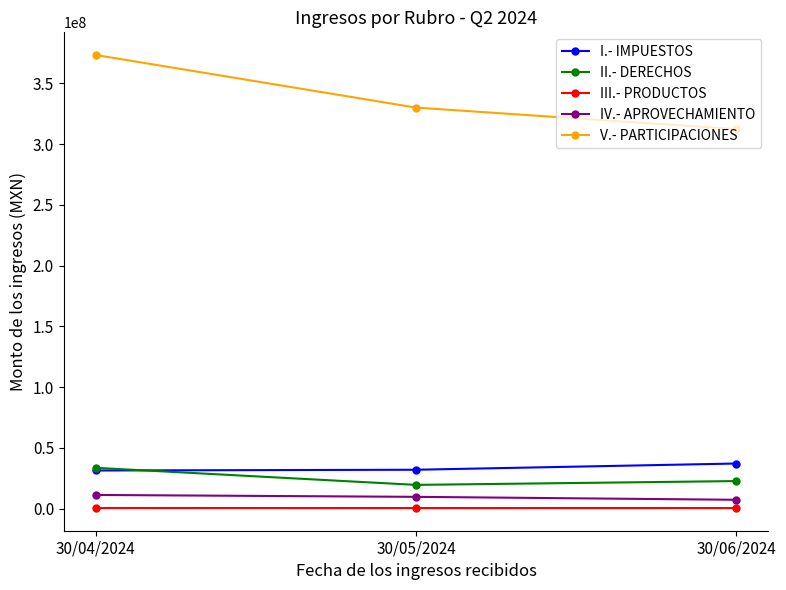

What is the label of the 1st point from the left?

30/04/2024